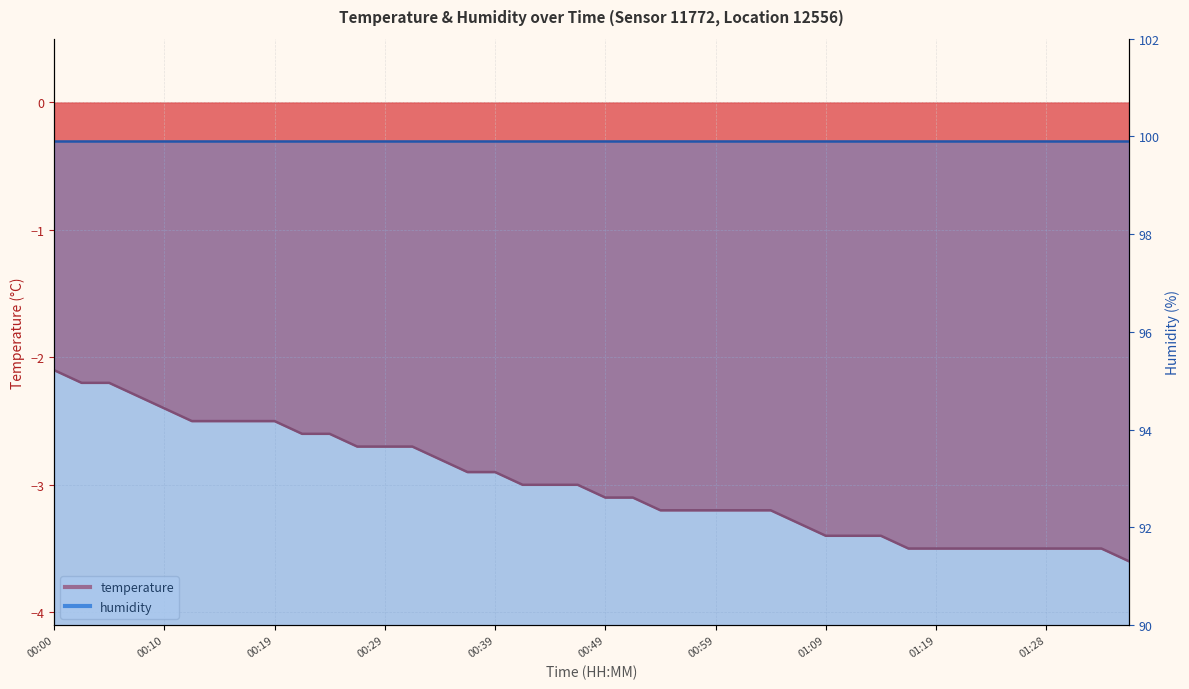

Rank the categories by value from lowest to highest.

01:36, 01:16, 01:19, 01:21, 01:23, 01:26, 01:28, 01:31, 01:33, 01:09, 01:11, 01:14, 01:06, 00:54, 00:56, 00:59, 01:01, 01:04, 00:49, 00:51, 00:41, 00:44, 00:46, 00:37, 00:39, 00:34, 00:27, 00:29, 00:32, 00:22, 00:24, 00:12, 00:14, 00:17, 00:19, 00:10, 00:07, 00:02, 00:05, 00:00